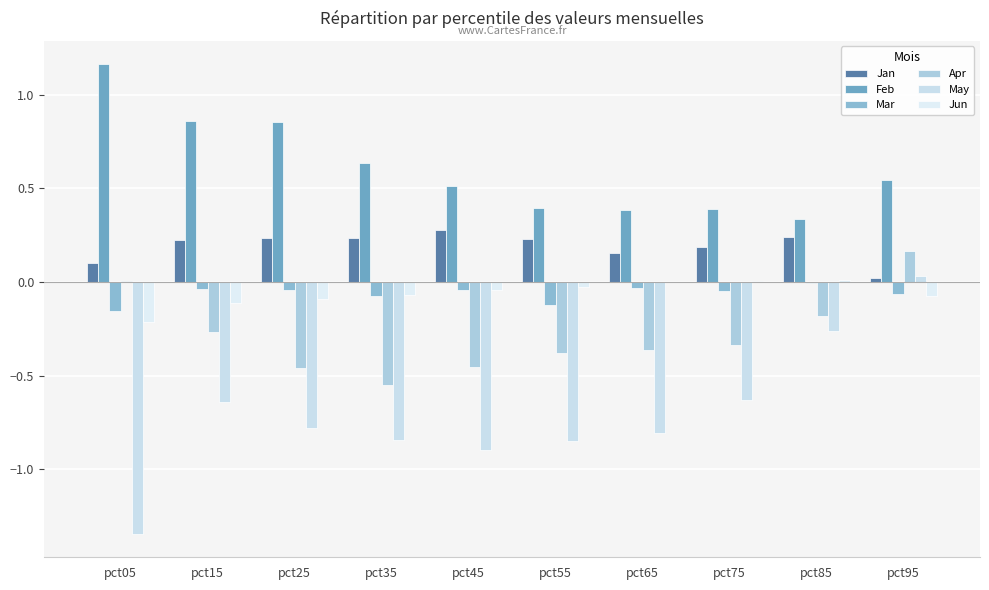

At which label does Mar reach its peak?

pct85